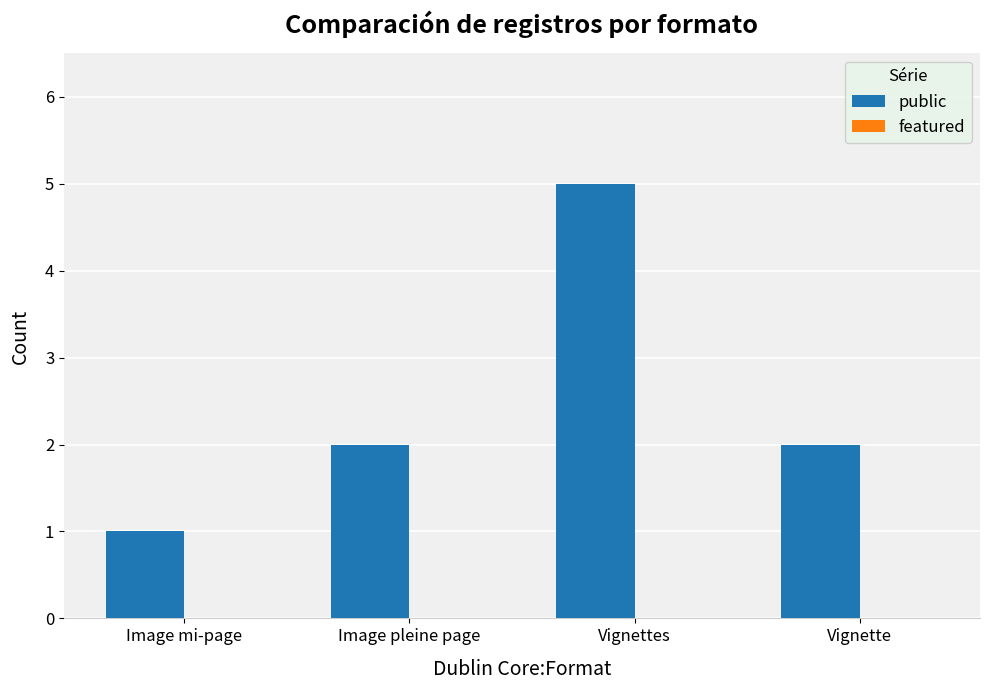

The value at Vignettes is 8. True or false?

False